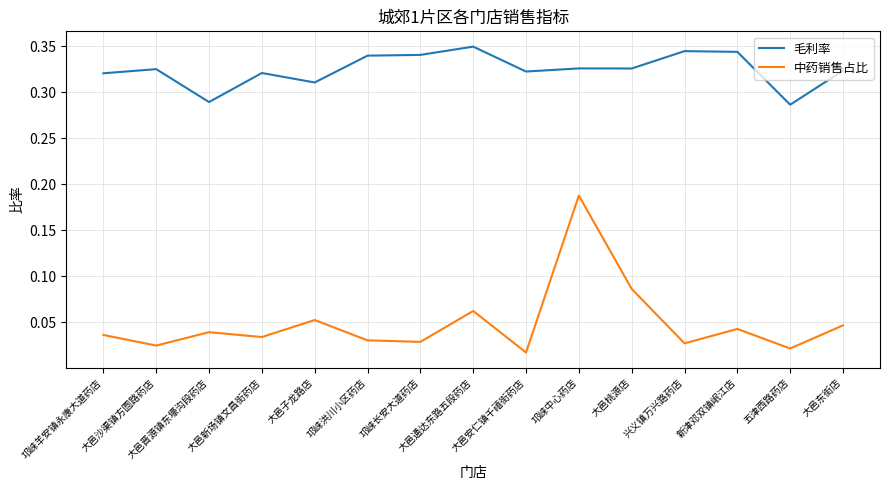

Rank the series at 大邑新场镇文昌街药店 from lowest to highest value.

中药销售占比, 毛利率